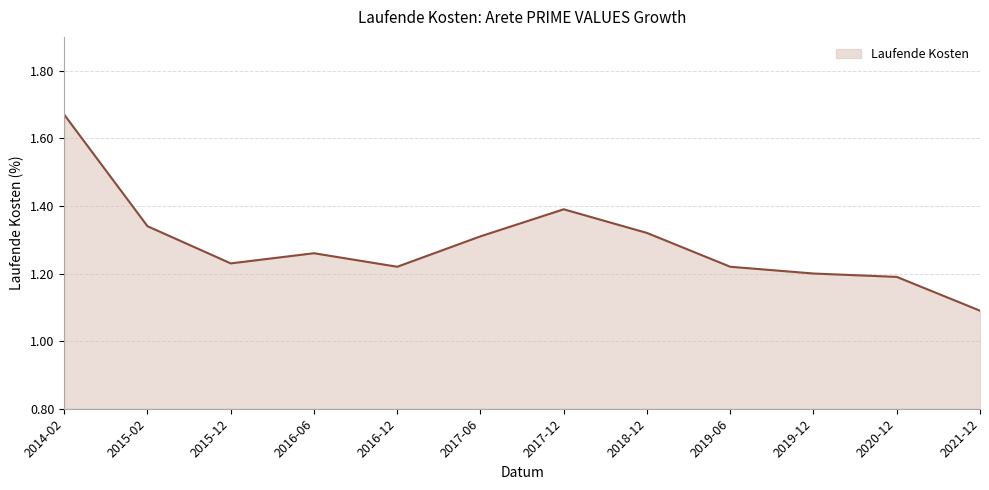

What position from the right is 2016-12?

8